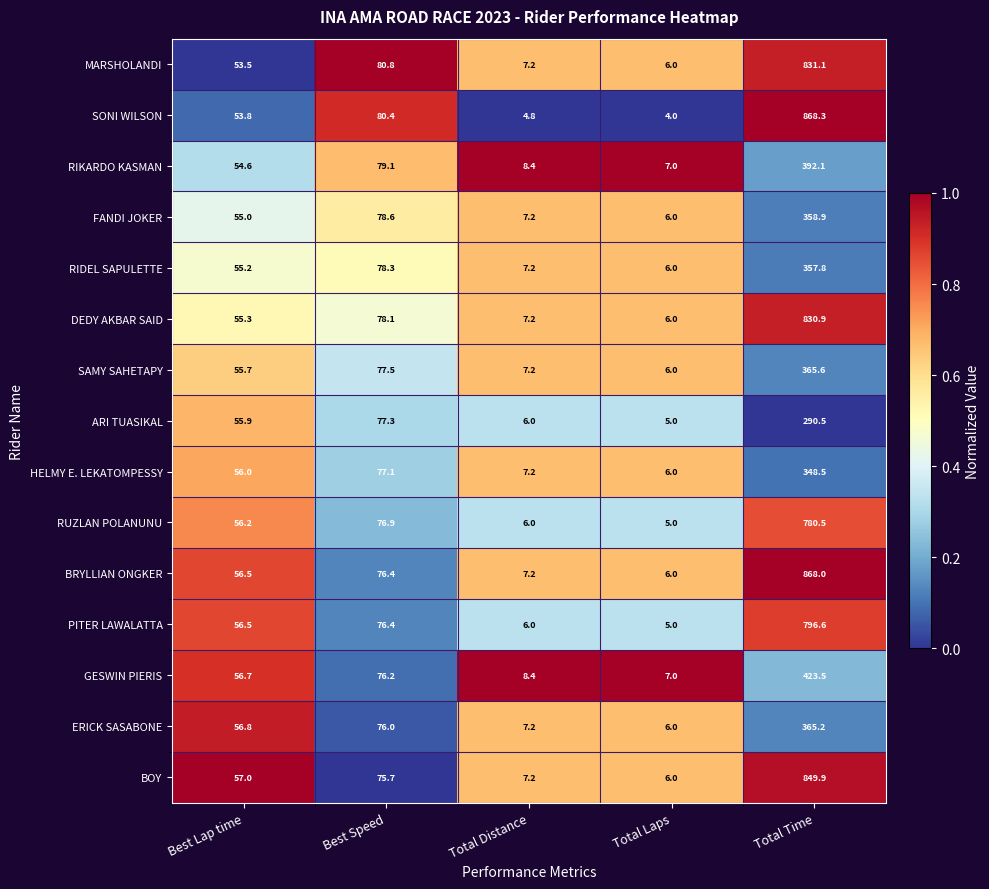

How many data points does each series have?

5